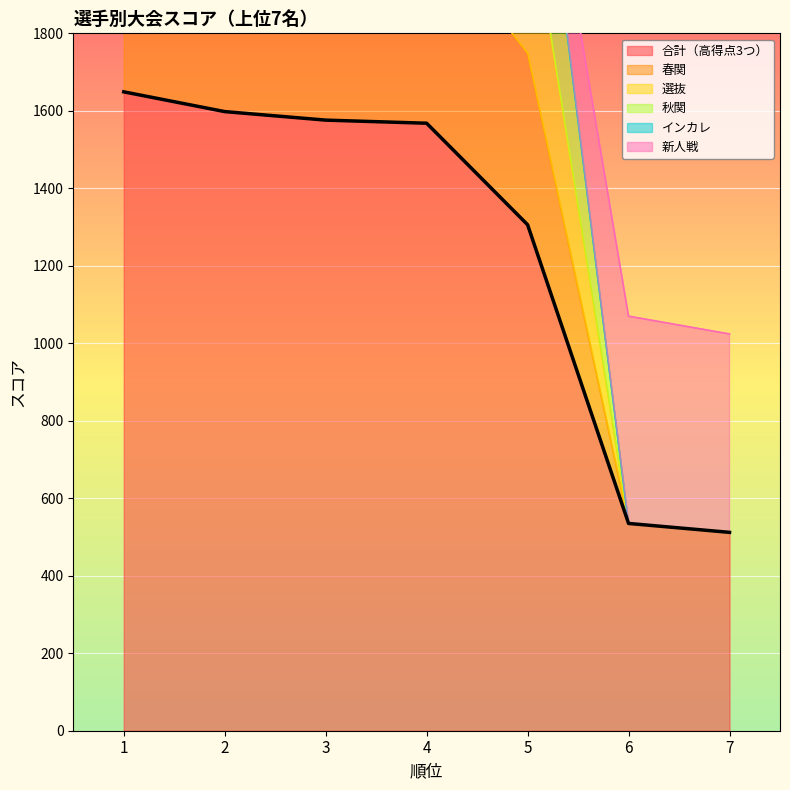

True or false: 秋関 and 春関 intersect in this chart.

False